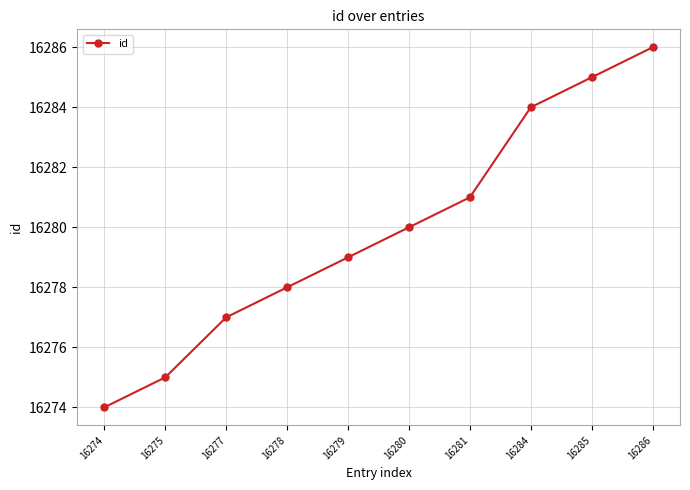

Rank the categories by value from highest to lowest.

16286, 16285, 16284, 16281, 16280, 16279, 16278, 16277, 16275, 16274